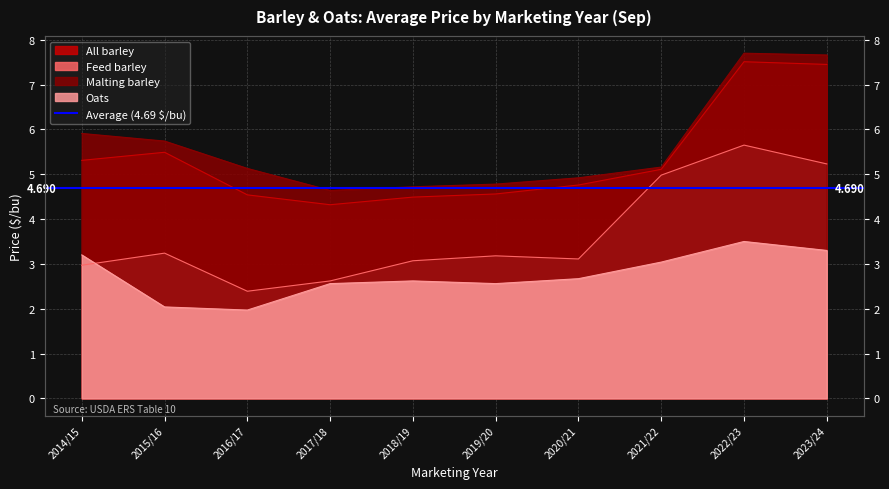

The Oats series shows 3.2 at 2014/15. True or false?

True